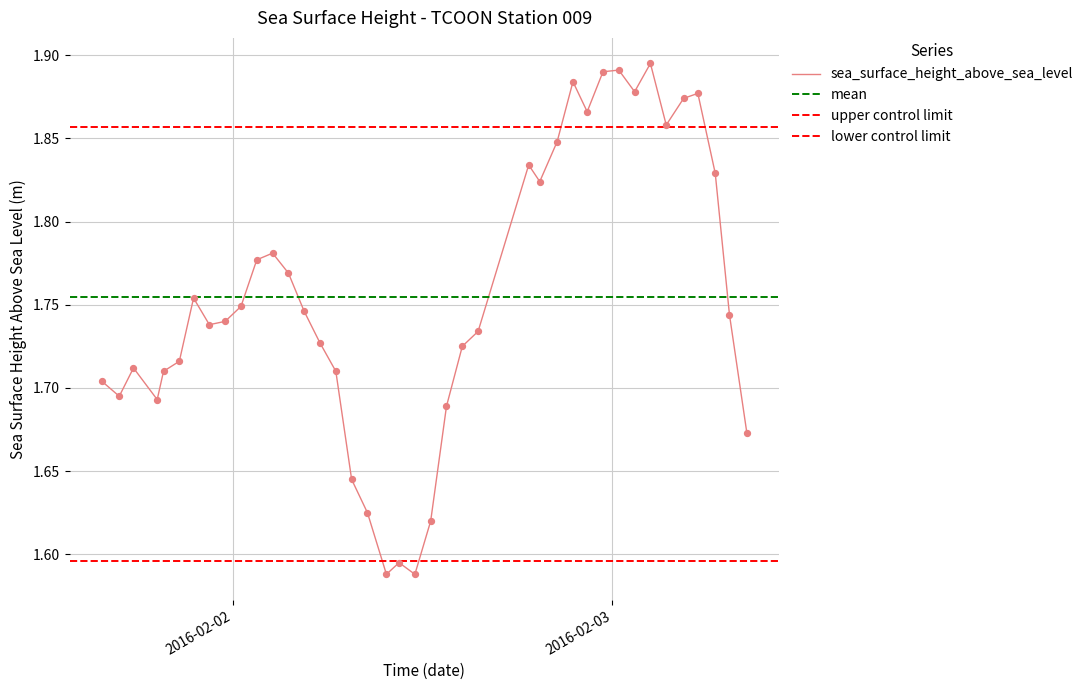

Approximately how many times larger is the value at 2016-02-02T15:30:00Z compared to 2016-02-02T21:30:00Z?

0.9